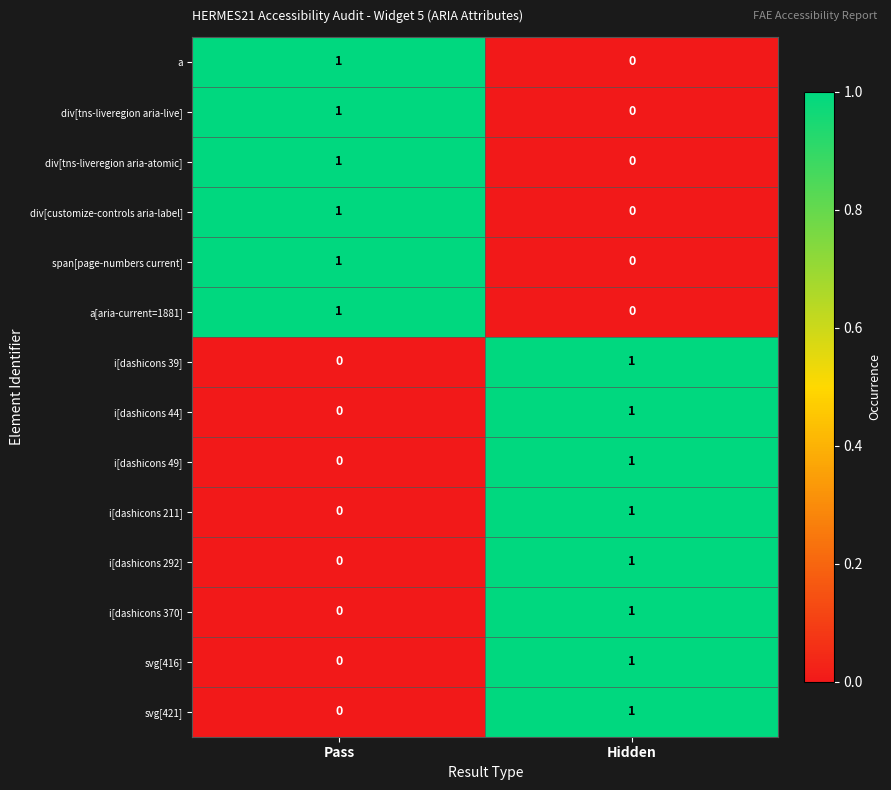

List the labels in order of svg[416] value, smallest first.

Pass, Hidden